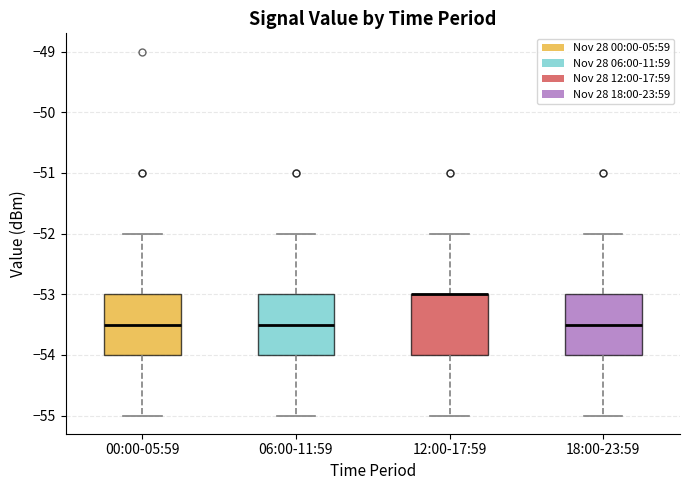

Reading left to right, transcribe this box plot: for each box, give where its median line is, the range the box spans, and where its two whiskers end, as read against the y-axis. The values are not printed on the chart, so give them approximately, as read against the axis.

00:00-05:59: median -53.5, box -54.0 to -53.0, whiskers -55.0 to -52.0
06:00-11:59: median -53.5, box -54.0 to -53.0, whiskers -55.0 to -52.0
12:00-17:59: median -53.0 (drawn on the box's upper edge), box -54.0 to -53.0, whiskers -55.0 to -52.0
18:00-23:59: median -53.5, box -54.0 to -53.0, whiskers -55.0 to -52.0